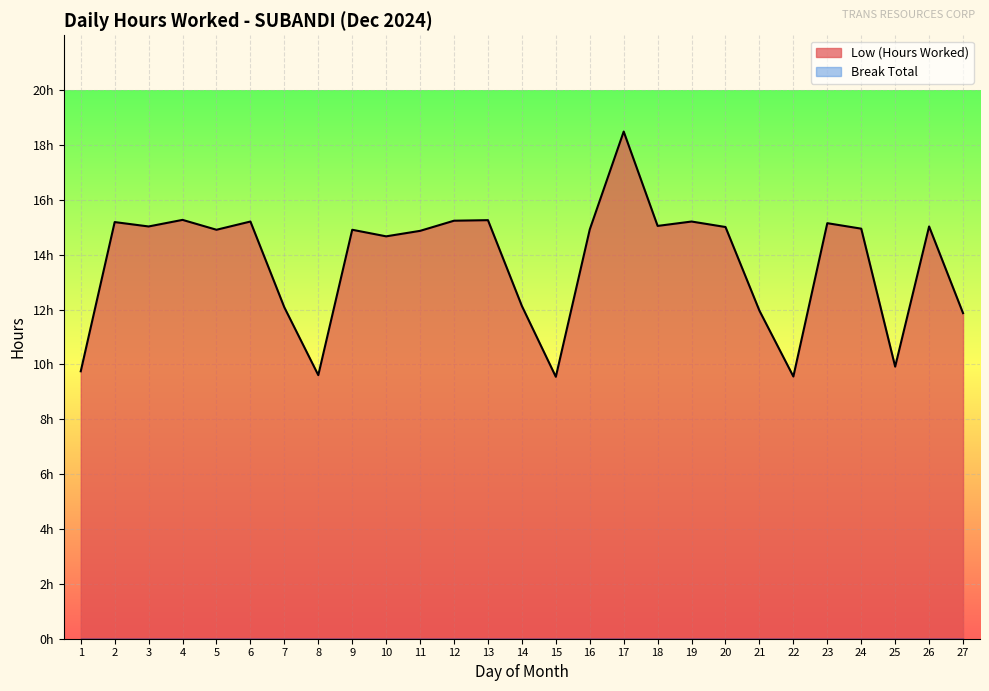

Where is the data nearest to the value 14?

10